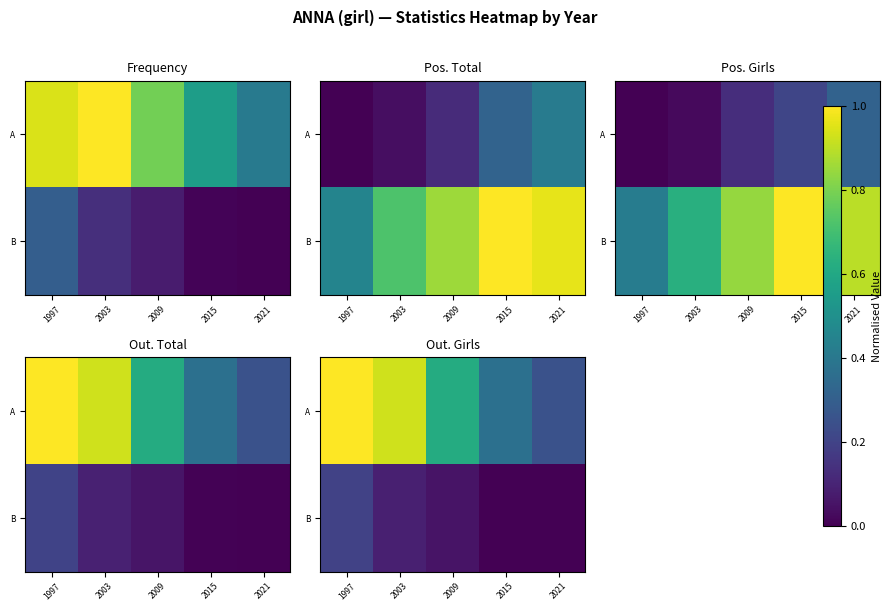

What is the approximate value of A at 1997?

1.0